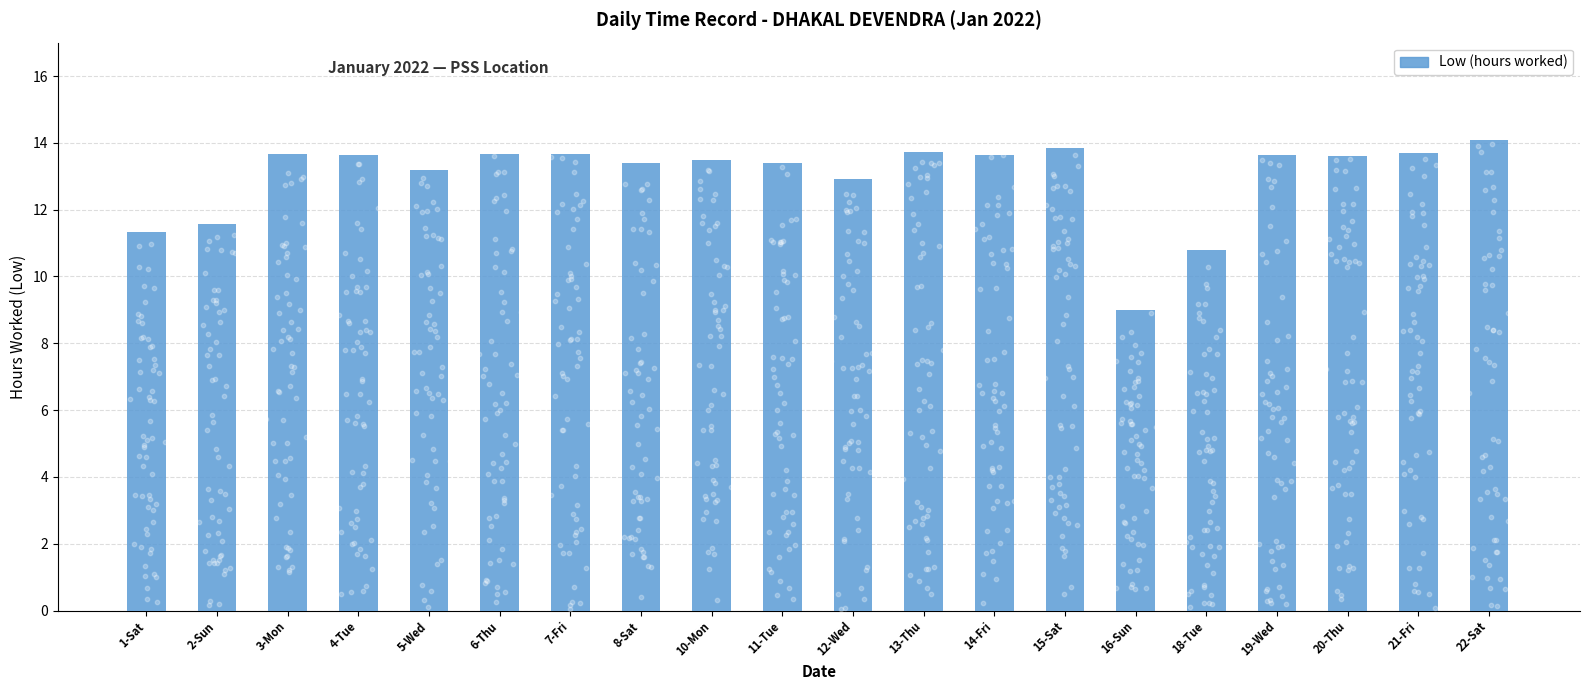

What is the change in value from 13-Thu to 19-Wed?

-0.1